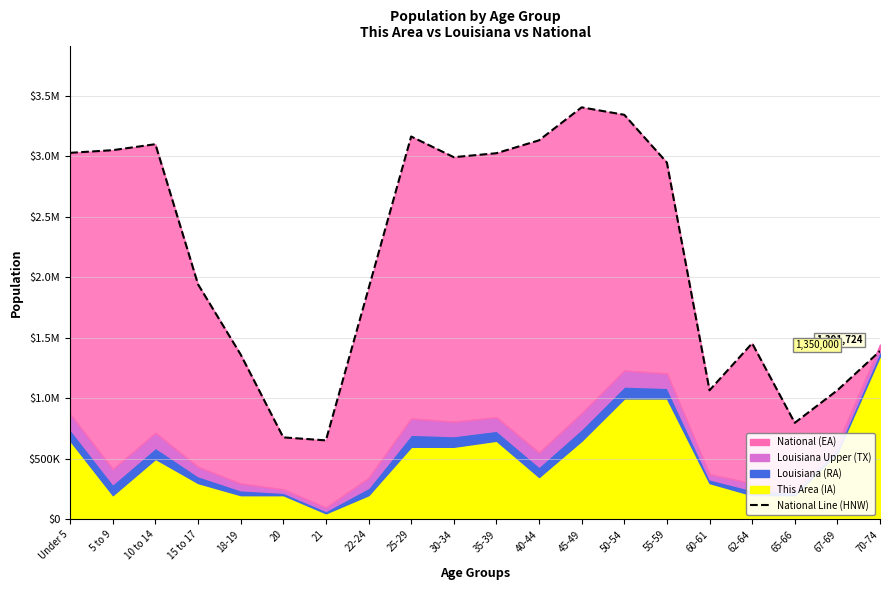

Which has a higher value, 21 or 65-66?

65-66